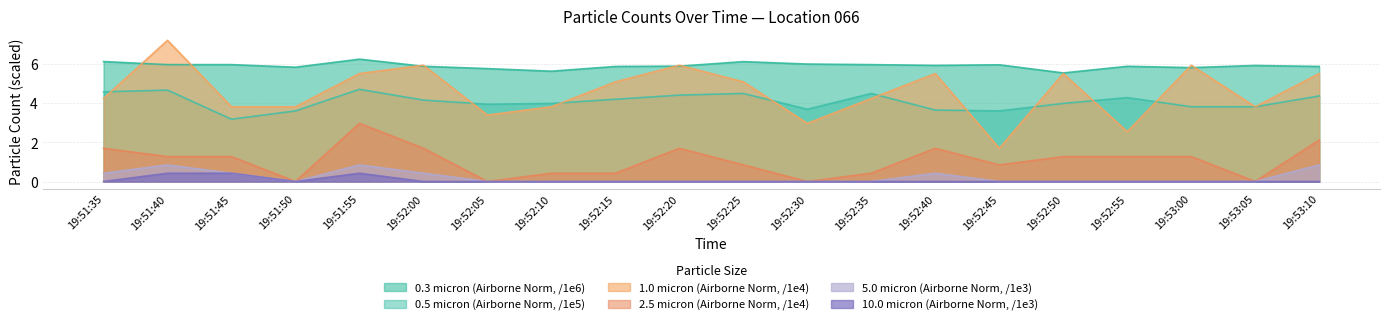

What is the sum of the 0.5 micron (Airborne Norm, /1e5) values at 19:53:10 and 19:52:20?

8.8